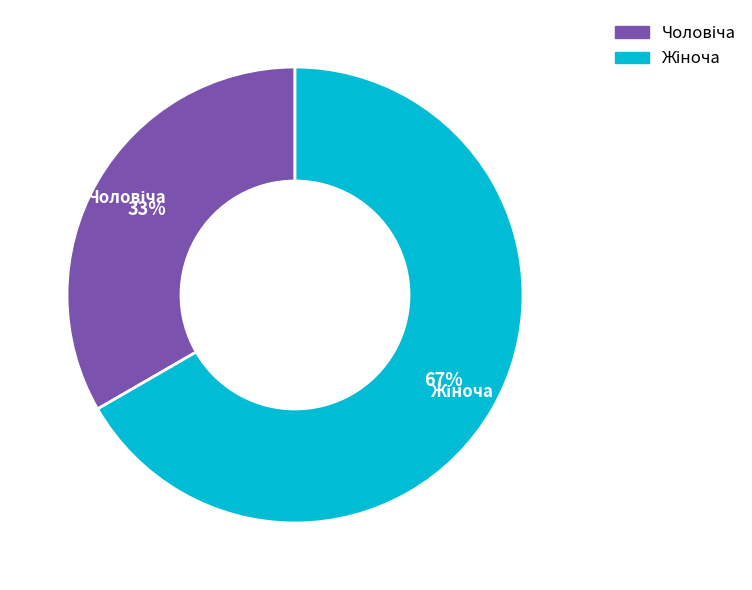

To the nearest percent, what is the average slice percentage?

50%